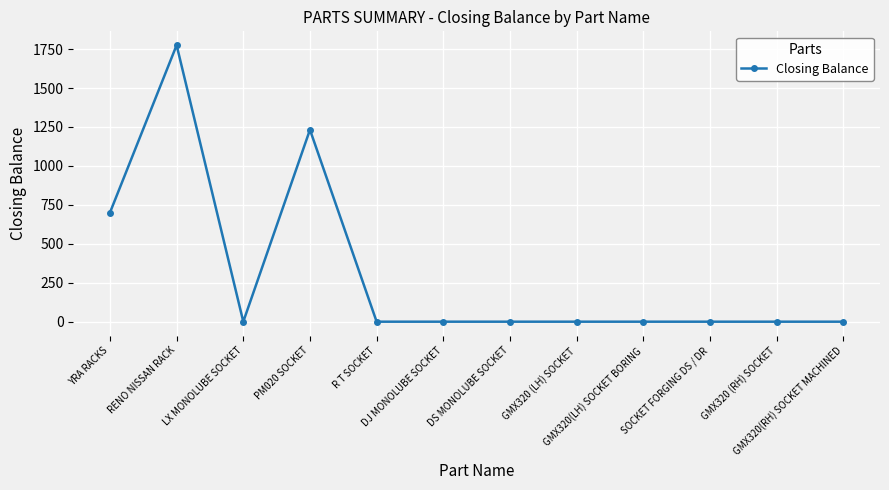

Count the number of values greater than 0.

3